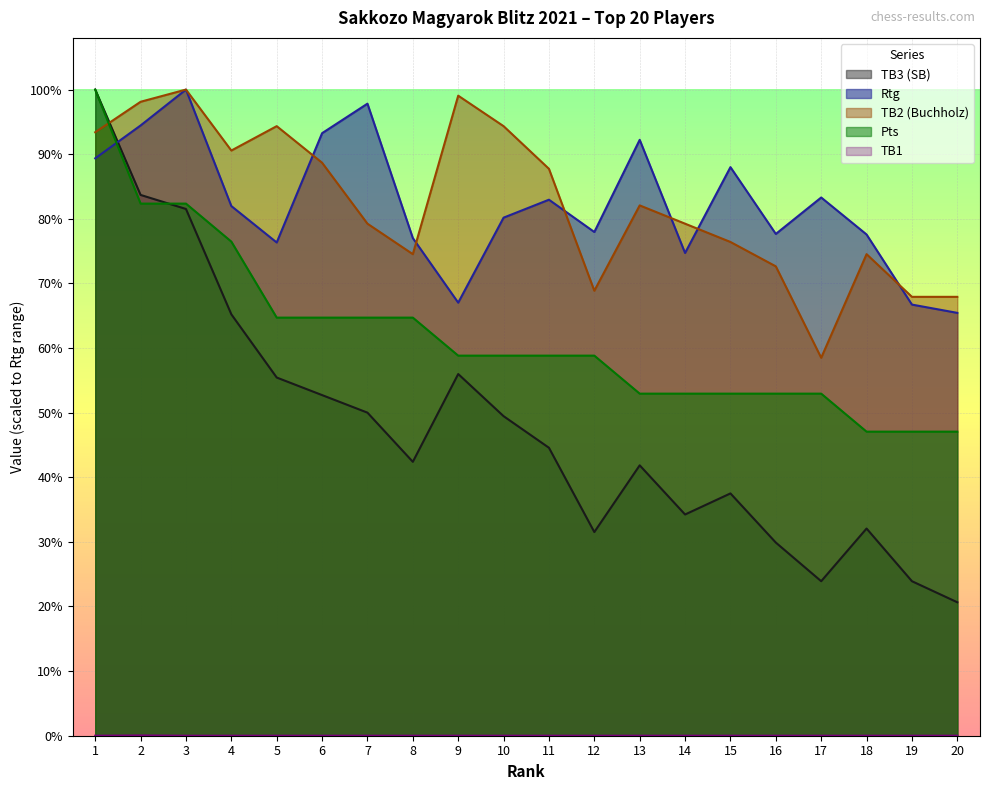

At which label does TB3 (SB) first exceed 1043?

1